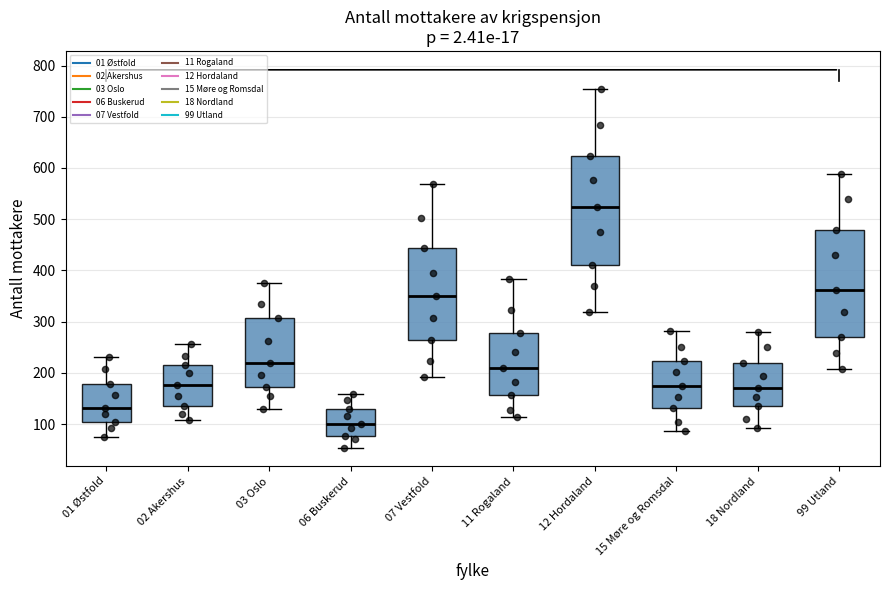

Reading left to right, read every box against the y-axis: the position of its median line, the range the box covers, and the ends of its whiskers. The values are not printed on the chart, so give them approximately, as read against the axis.

01 Østfold: median 130, box 100 to 180, whiskers 80 to 230
02 Akershus: median 180, box 140 to 220, whiskers 110 to 260
03 Oslo: median 220, box 170 to 310, whiskers 130 to 380
06 Buskerud: median 100, box 80 to 130, whiskers 50 to 160
07 Vestfold: median 350, box 260 to 440, whiskers 190 to 570
11 Rogaland: median 210, box 160 to 280, whiskers 110 to 380
12 Hordaland: median 520, box 410 to 620, whiskers 320 to 750
15 Møre og Romsdal: median 180, box 130 to 220, whiskers 90 to 280
18 Nordland: median 170, box 140 to 220, whiskers 90 to 280
99 Utland: median 360, box 270 to 480, whiskers 210 to 590